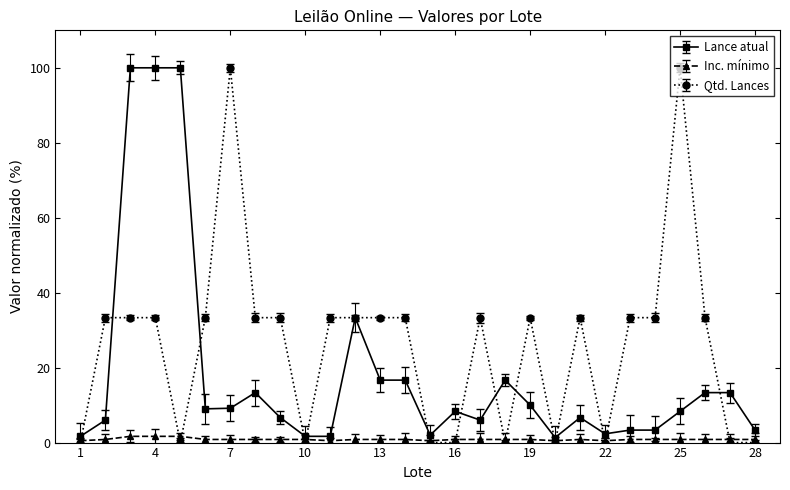

What is the value of the Qtd. Lances point at the 23rd from the left?

33.3